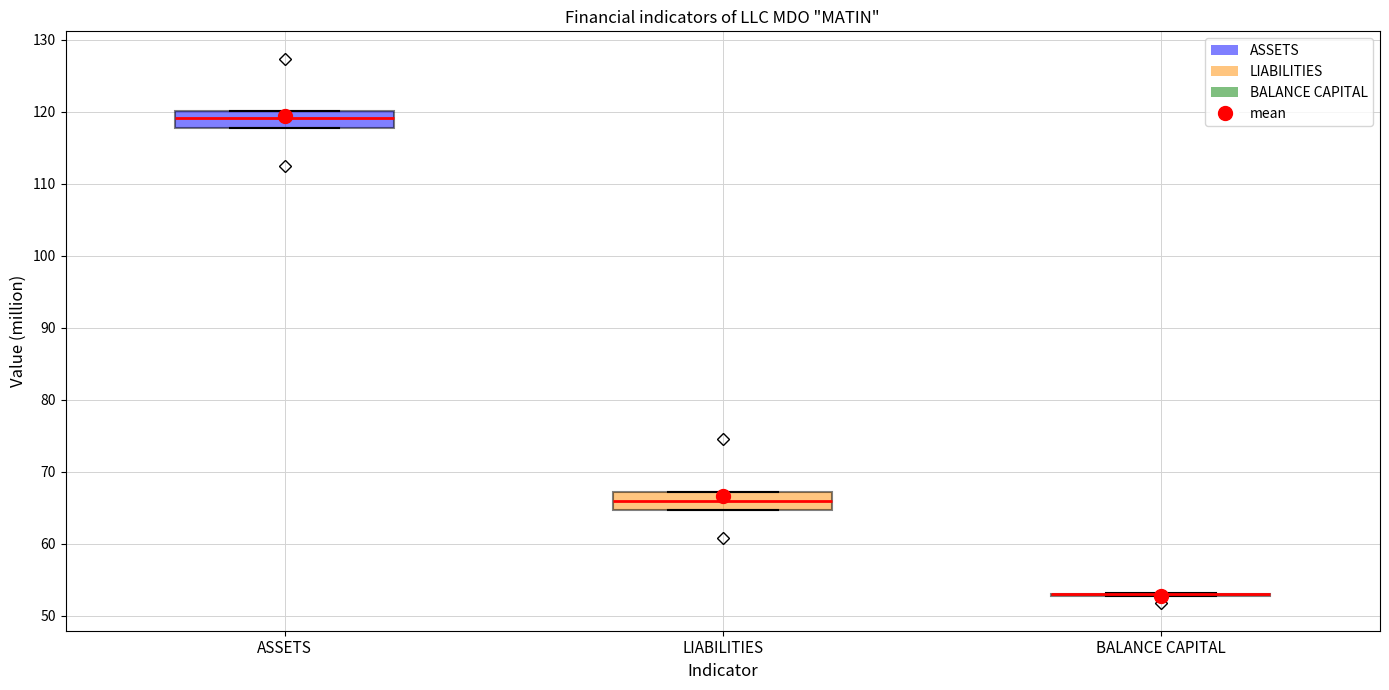

Reading left to right, read every box against the y-axis: the position of its median line, the range the box covers, and the ends of its whiskers. The values are not printed on the chart, so give them approximately, as read against the axis.

ASSETS: median 119, box 118 to 120, whiskers 118 to 120
LIABILITIES: median 66, box 65 to 67, whiskers 65 to 67
BALANCE CAPITAL: box collapsed to a line at 53, whiskers 53 to 53